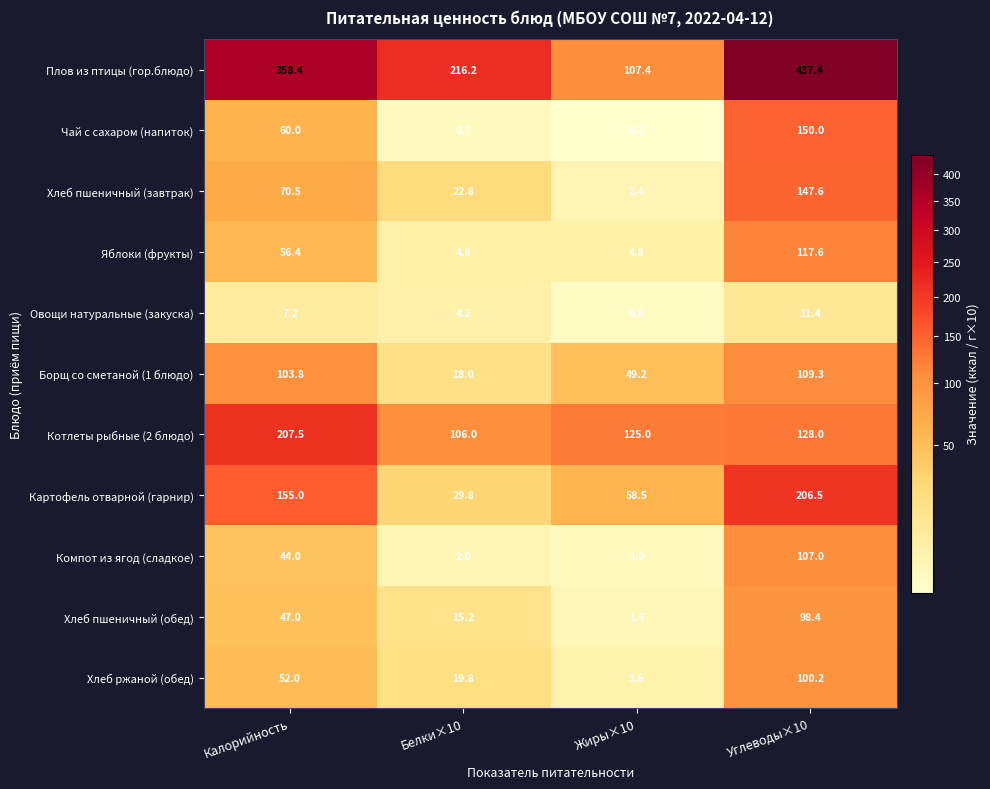

What is the maximum value shown in the chart?

437.4